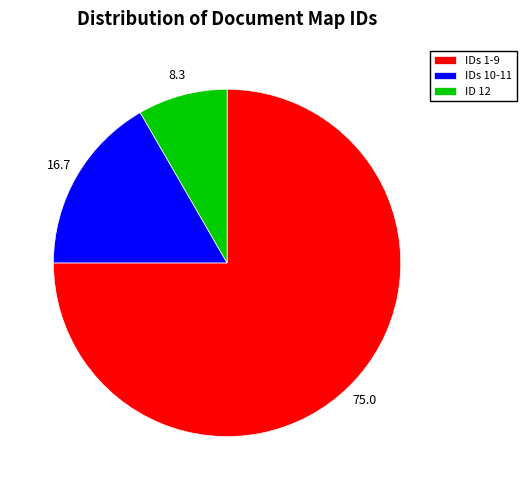

Rank the categories by value from highest to lowest.

IDs 1-9, IDs 10-11, ID 12